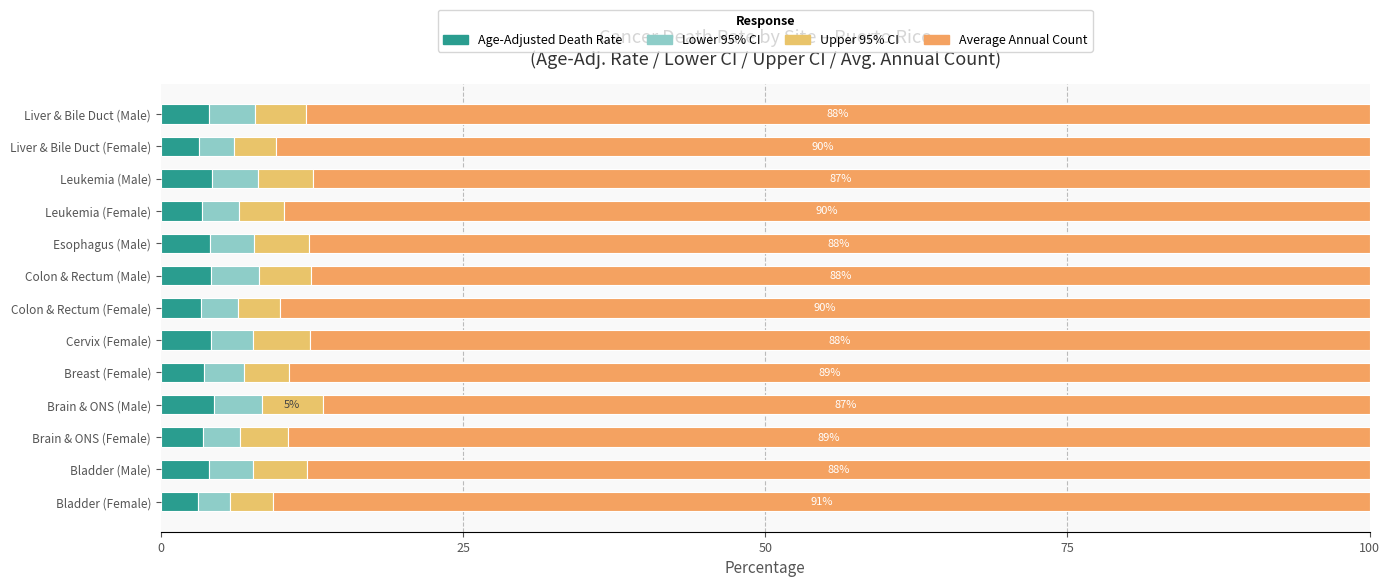

Count the number of categories in the chart.

13